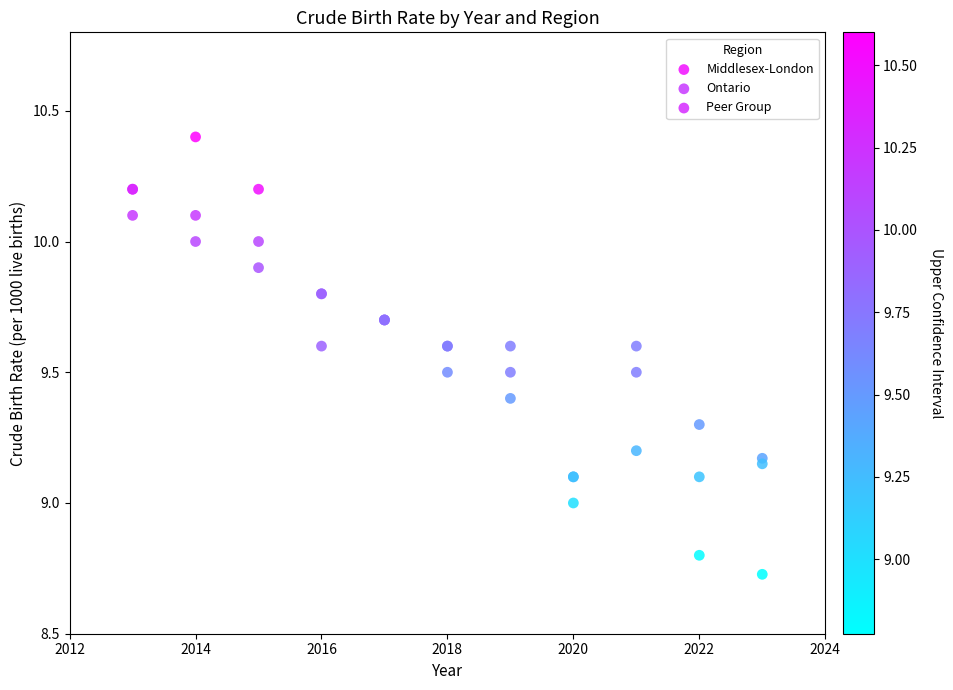

What are all the series names shown in the legend?

Middlesex-London, Ontario, Peer Group